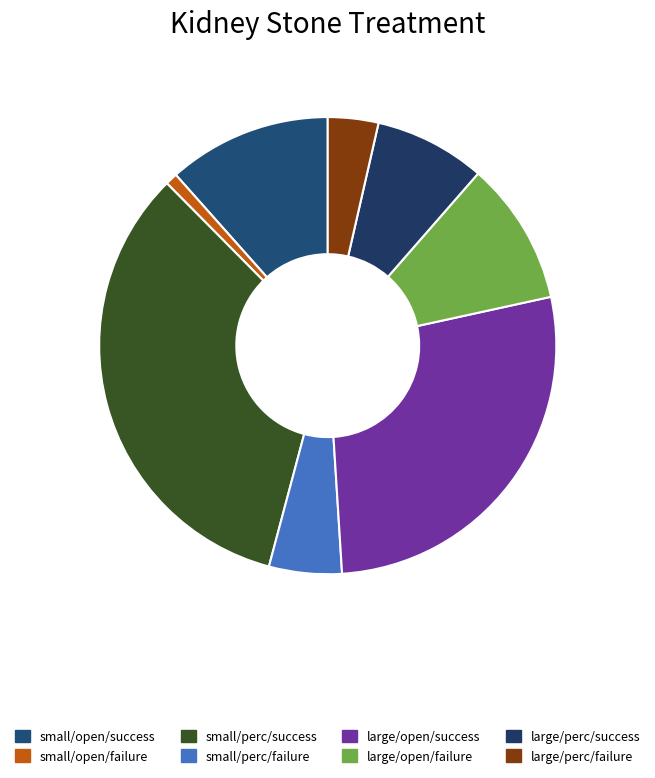

How many slices are in this pie chart?

8